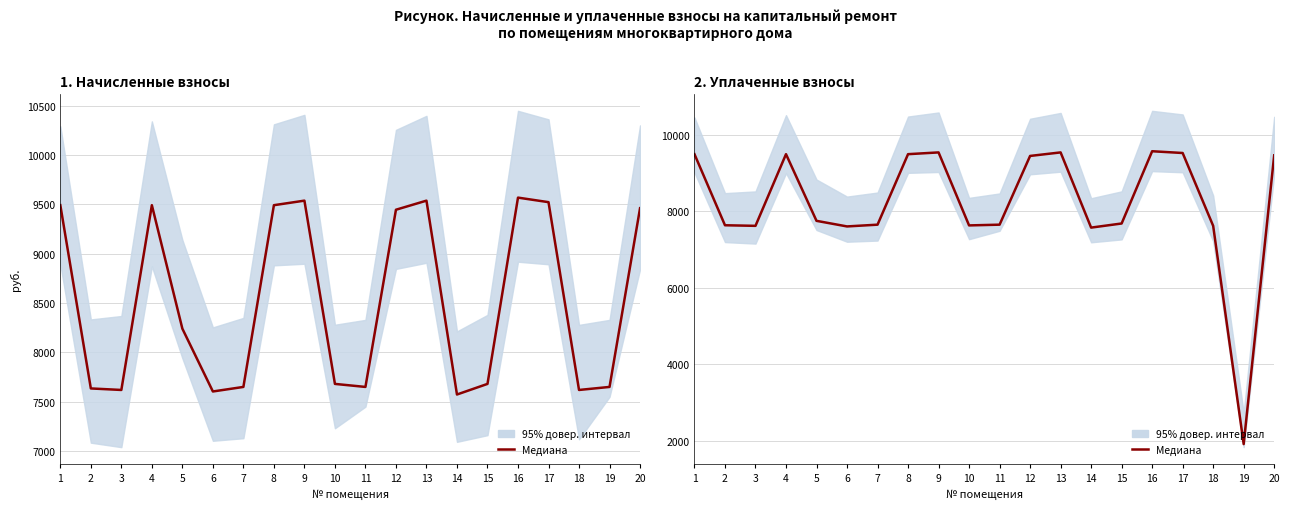

Is it true that the value at 1 is 9492.5?

True